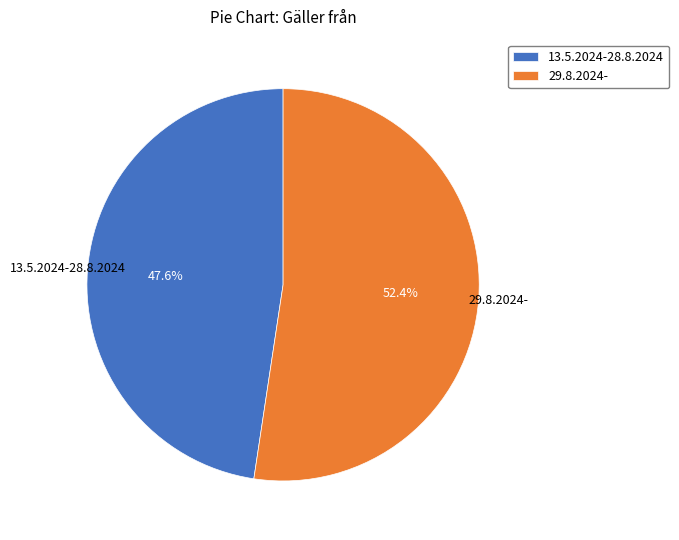

What percentage do 29.8.2024- and 13.5.2024-28.8.2024 together represent?

100.0%